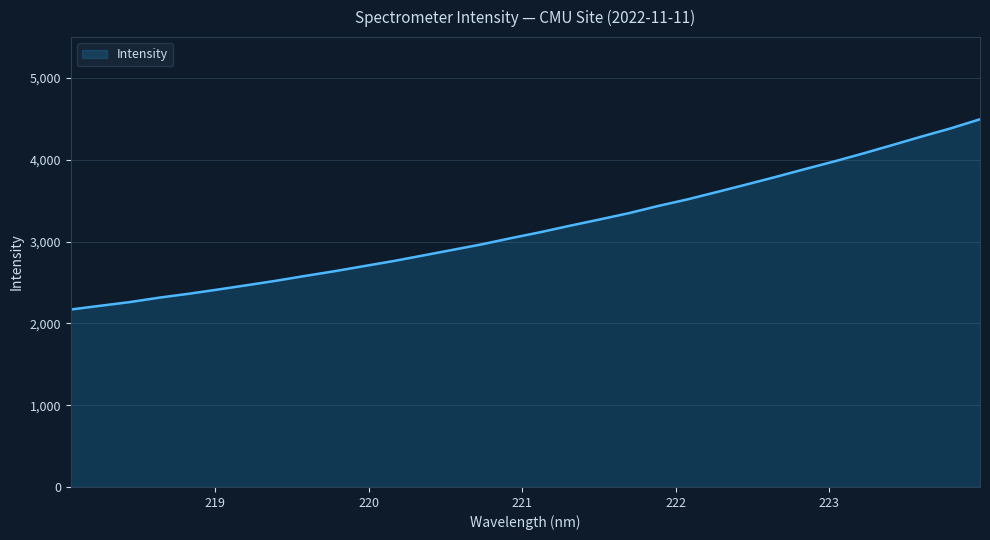

What is the maximum value shown in the chart?

4495.5